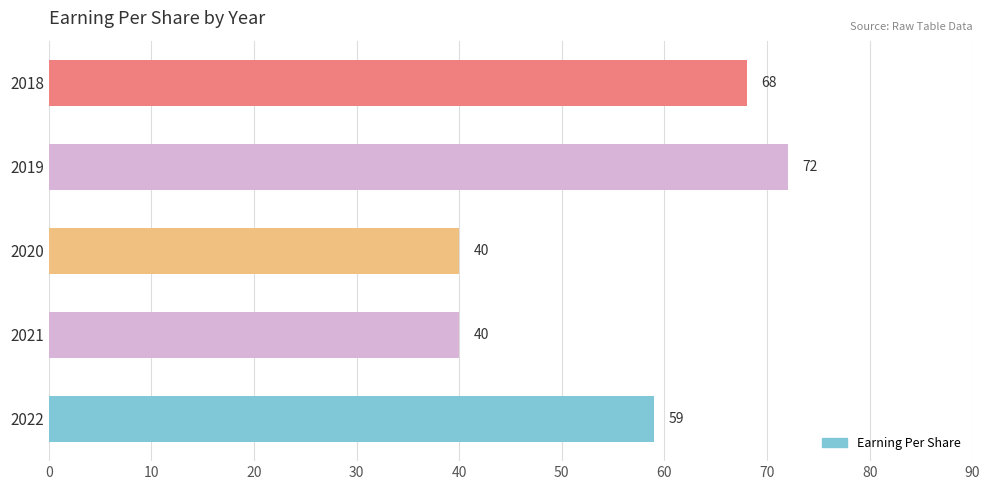

How many bars are there in total?

5